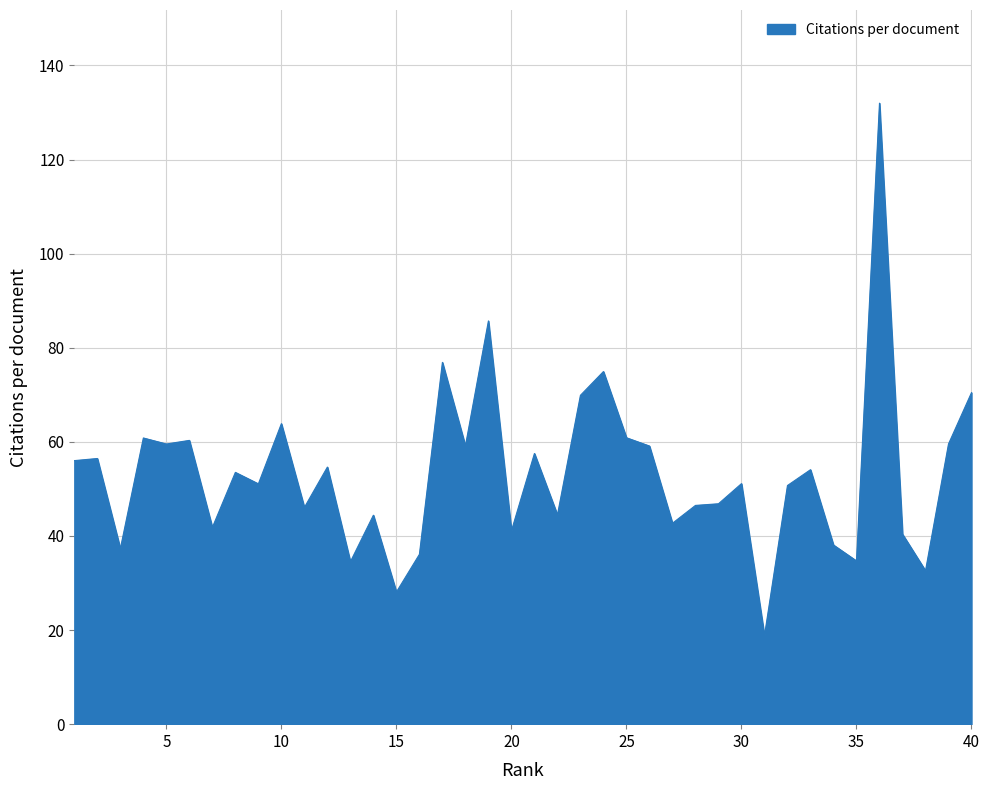

What is the maximum value shown in the chart?

132.0